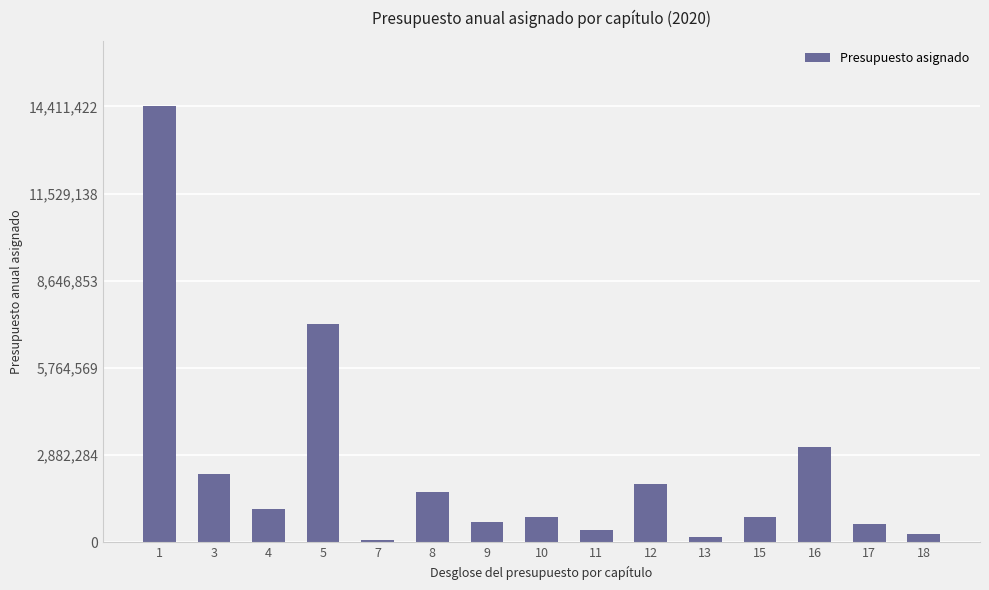

Count the number of data series in this chart.

1